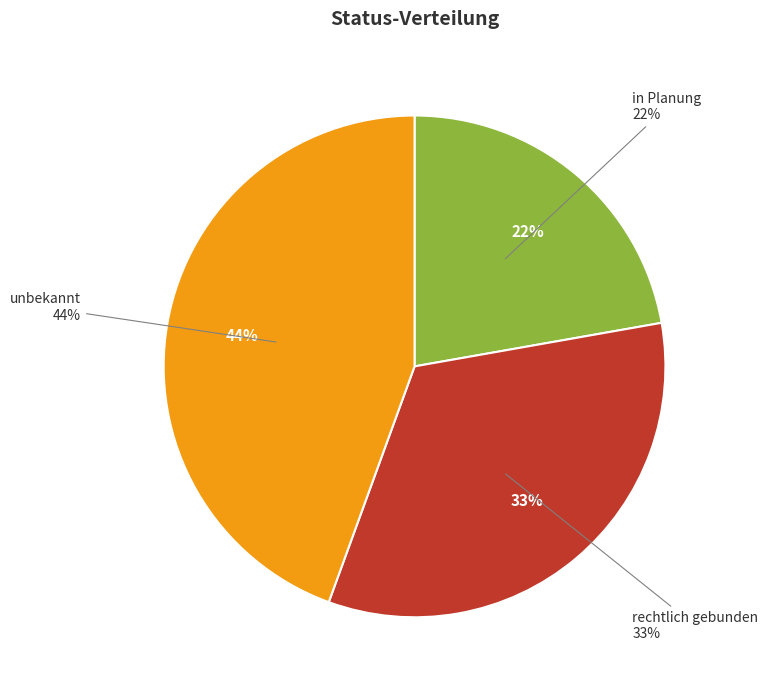

To the nearest percent, what percentage of the pie is rechtlich gebunden?

33%